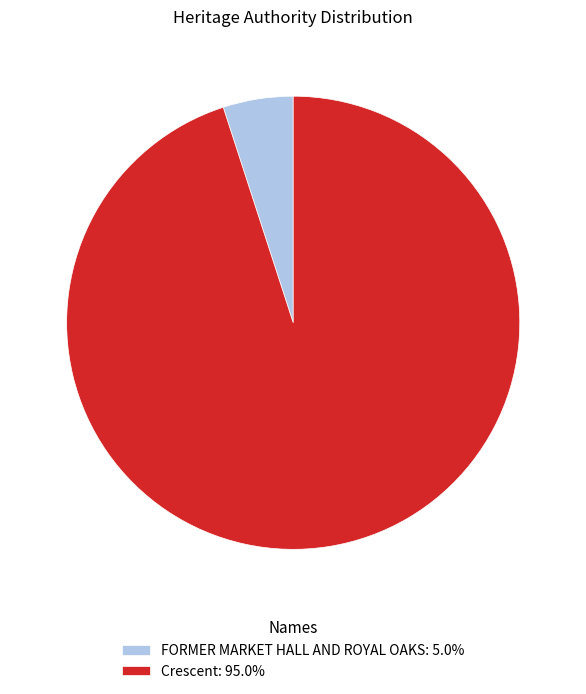

What is the smallest slice in the pie chart?

FORMER MARKET HALL AND ROYAL OAKS